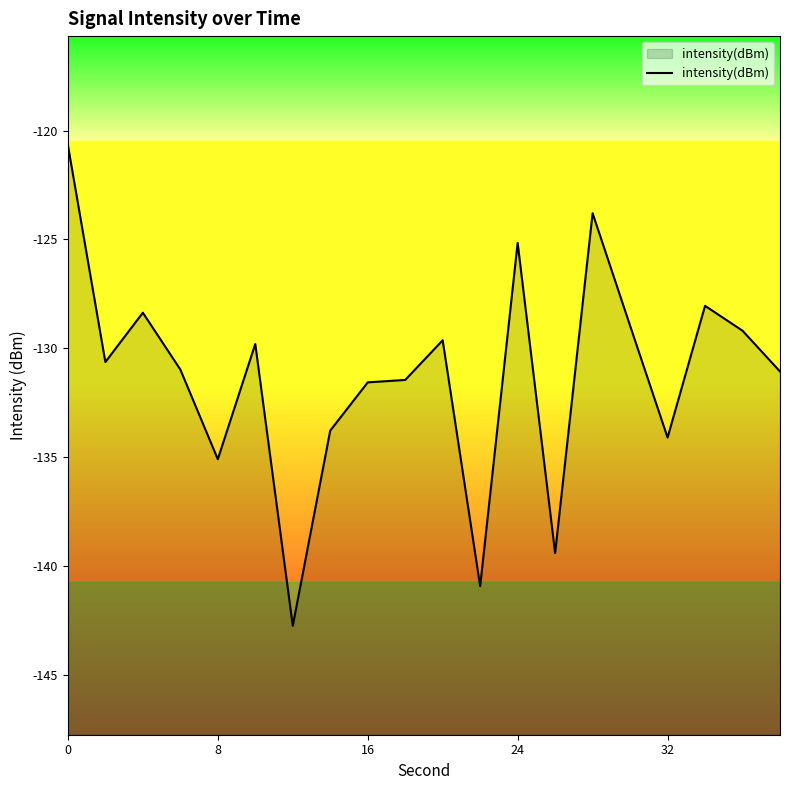

The value at 24 is -32.8. True or false?

False